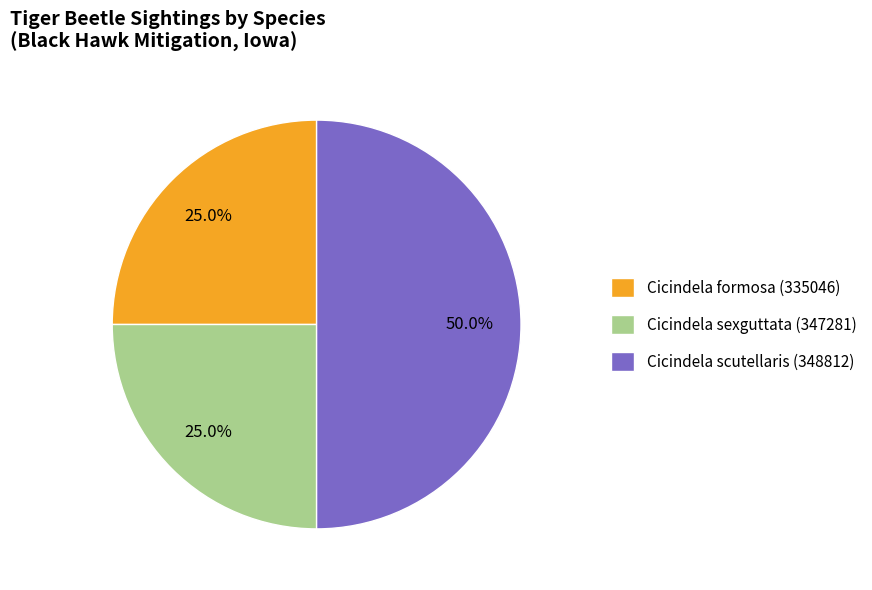

Combined, what portion of the pie is Cicindela formosa (335046) and Cicindela sexguttata (347281)?

50.0%